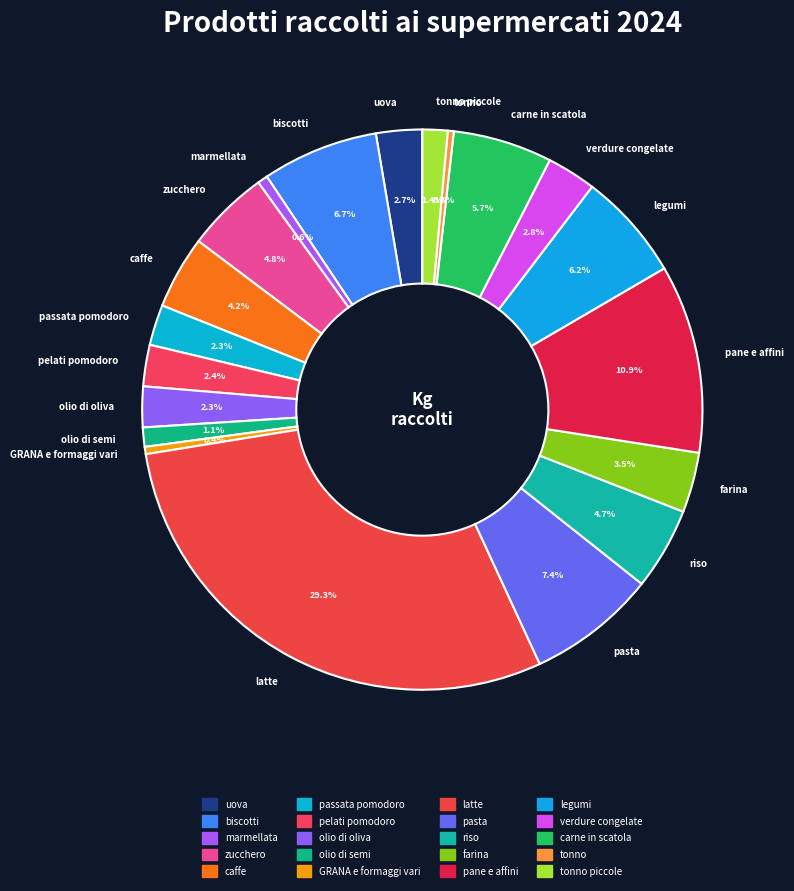

To the nearest percent, what is the average slice percentage?

5%